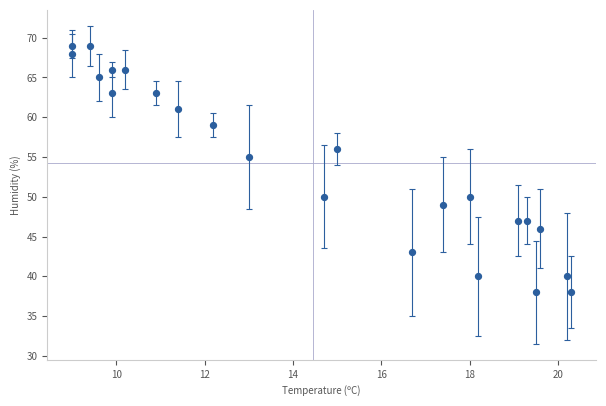

What Y value in the scatter plot is closest to 53?

55